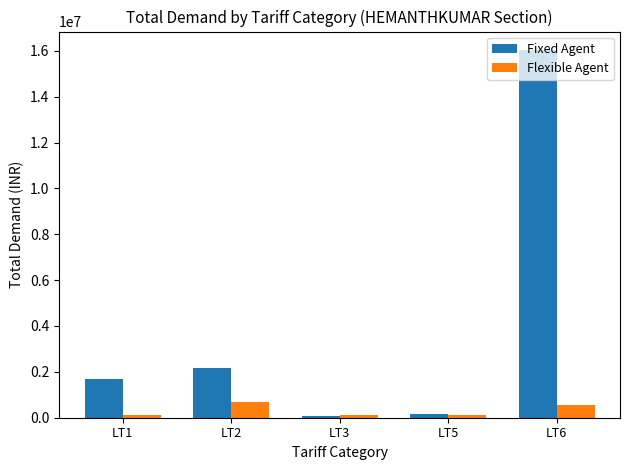

List the series in order of their overall mean, highest first.

Fixed Agent, Flexible Agent